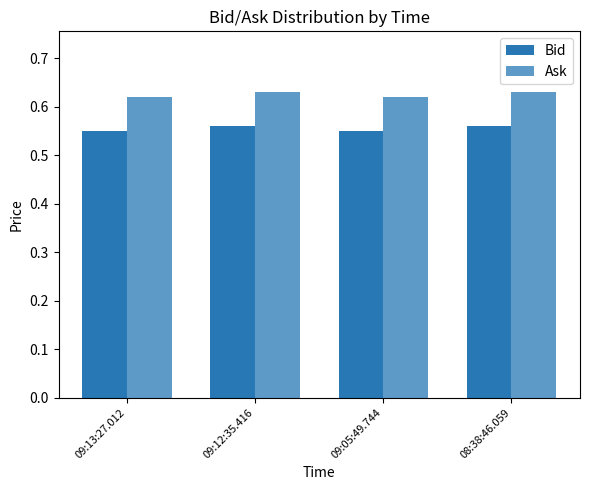

What is the spread (max minus min) of values at 09:12:35.416?

0.1